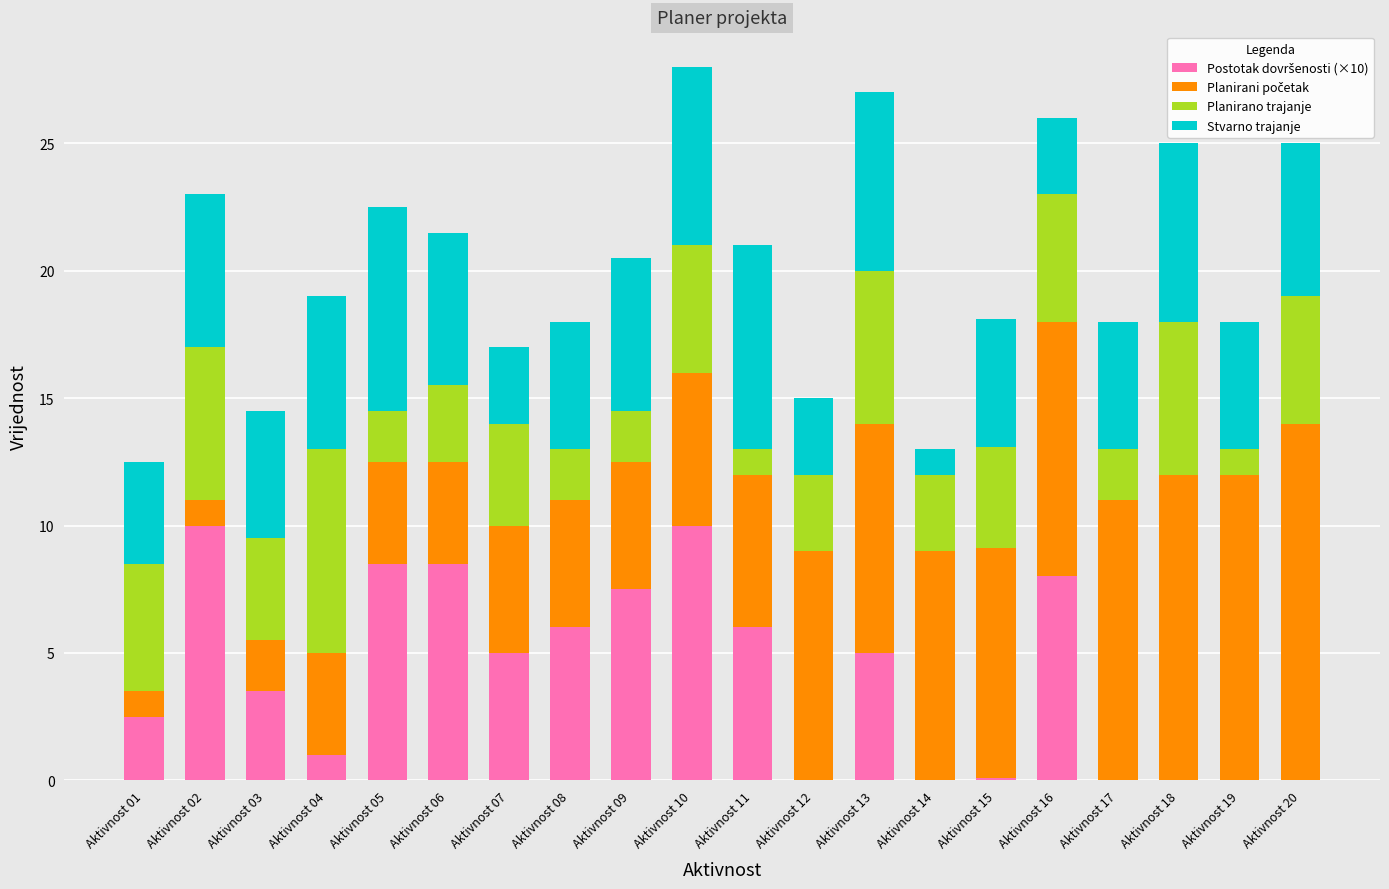

What is the total value across all series at Aktivnost 05?

22.5